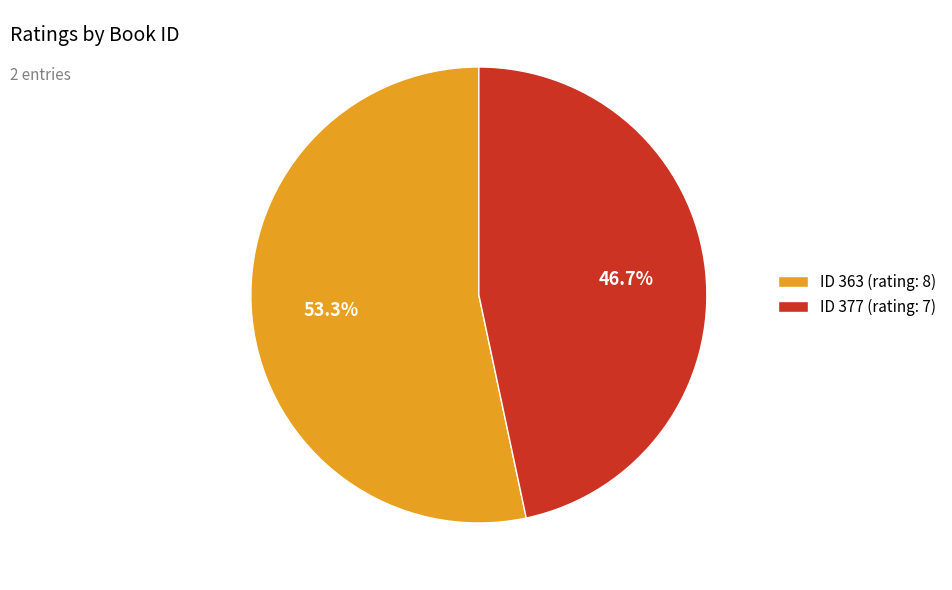

What is the ratio of the value at ID 363 (rating: 8) to the value at ID 377 (rating: 7)?

1.1